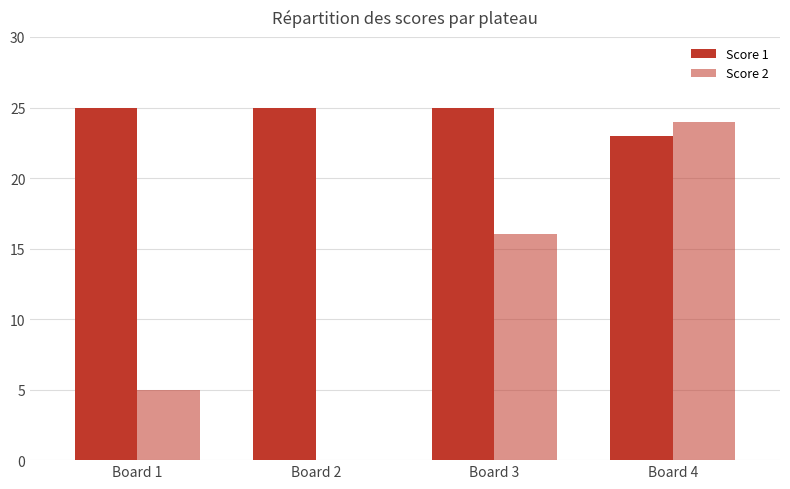

Does the chart contain stacked bars?

No